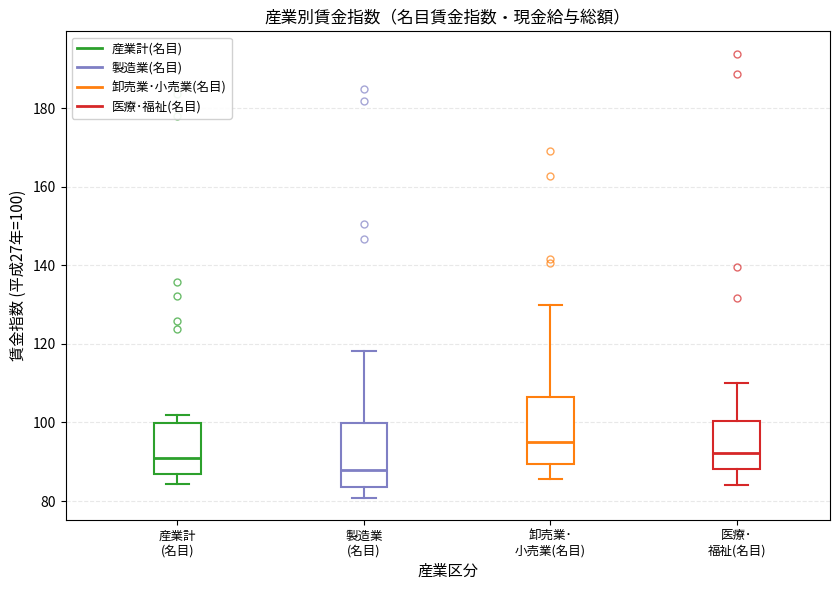

Reading left to right, transcribe this box plot: for each box, give where its median line is, the range the box spans, and where its two whiskers end, as read against the y-axis. The values are not printed on the chart, so give them approximately, as read against the axis.

産業計 (名目): median 90, box 86 to 100, whiskers 84 to 102
製造業 (名目): median 88, box 84 to 100, whiskers 80 to 118
卸売業･ 小売業(名目): median 96, box 90 to 106, whiskers 86 to 130
医療･ 福祉(名目): median 92, box 88 to 100, whiskers 84 to 110